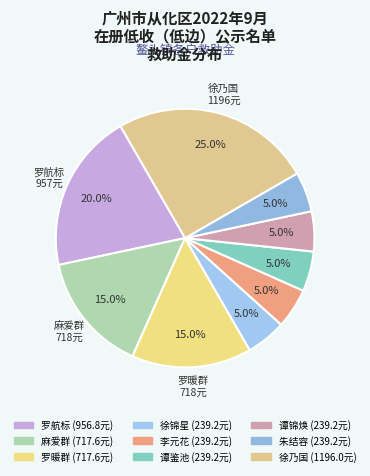

Which slice is the smallest?

徐锦星